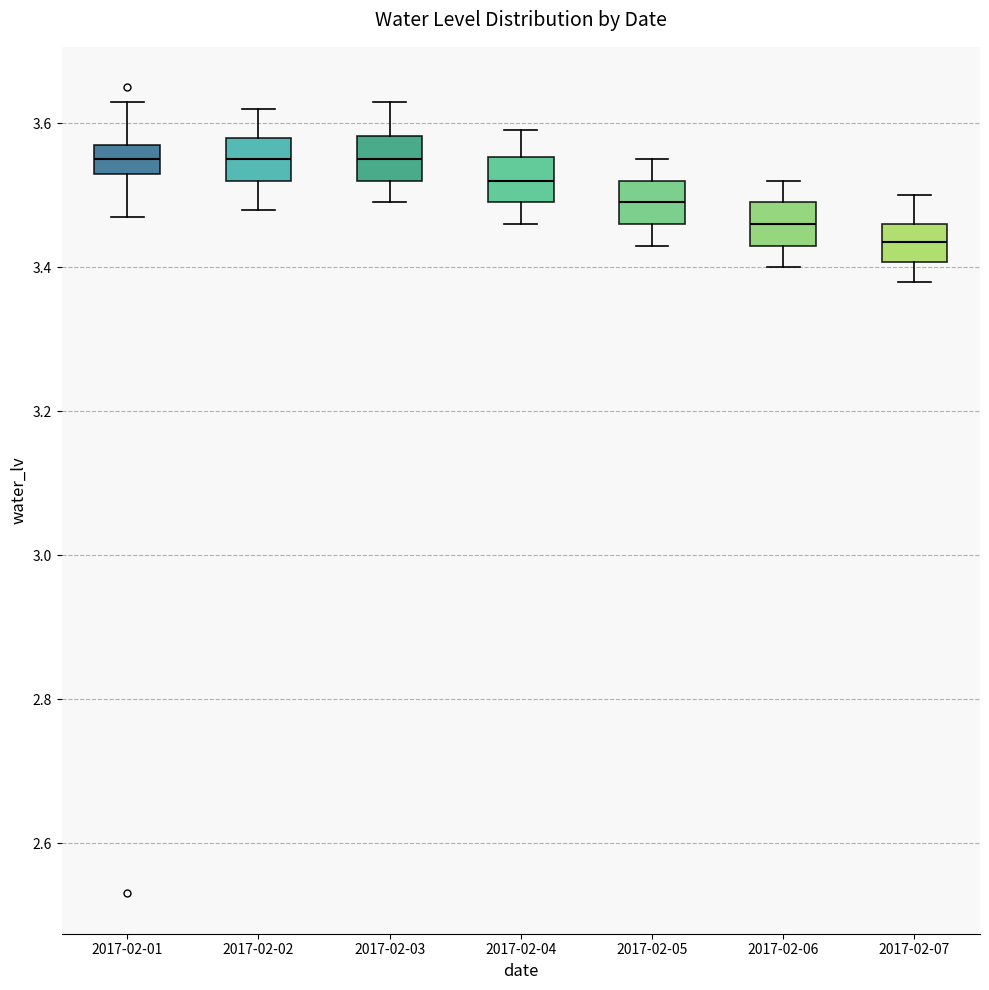

Reading left to right, read every box against the y-axis: the position of its median line, the range the box covers, and the ends of its whiskers. The values are not printed on the chart, so give them approximately, as read against the axis.

2017-02-01: median 3.56, box 3.54 to 3.58, whiskers 3.48 to 3.64
2017-02-02: median 3.56, box 3.52 to 3.58, whiskers 3.48 to 3.62
2017-02-03: median 3.56, box 3.52 to 3.58, whiskers 3.50 to 3.64
2017-02-04: median 3.52, box 3.50 to 3.56, whiskers 3.46 to 3.60
2017-02-05: median 3.50, box 3.46 to 3.52, whiskers 3.44 to 3.56
2017-02-06: median 3.46, box 3.44 to 3.50, whiskers 3.40 to 3.52
2017-02-07: median 3.44, box 3.40 to 3.46, whiskers 3.38 to 3.50